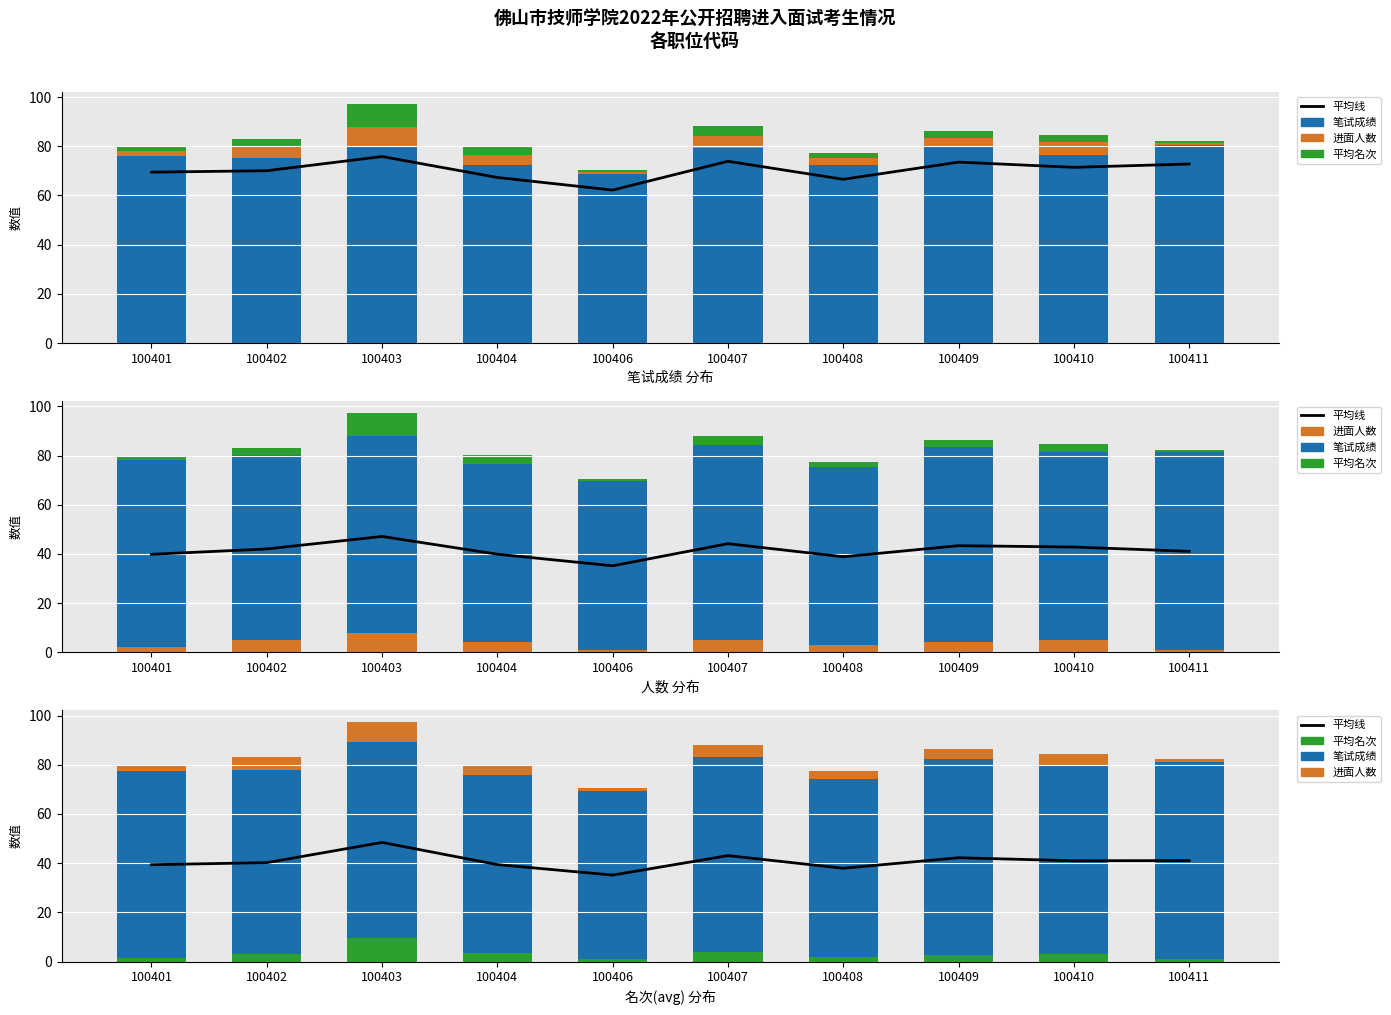

What is the difference between the highest and lowest values at 100406?

67.5